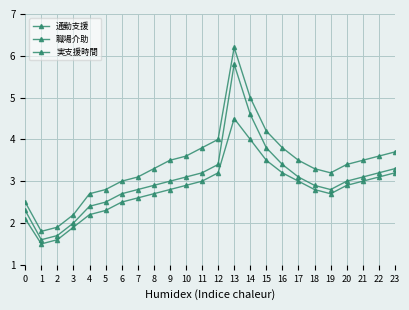

Is it true that 通勤支援 equals 2.5 at 23?

False